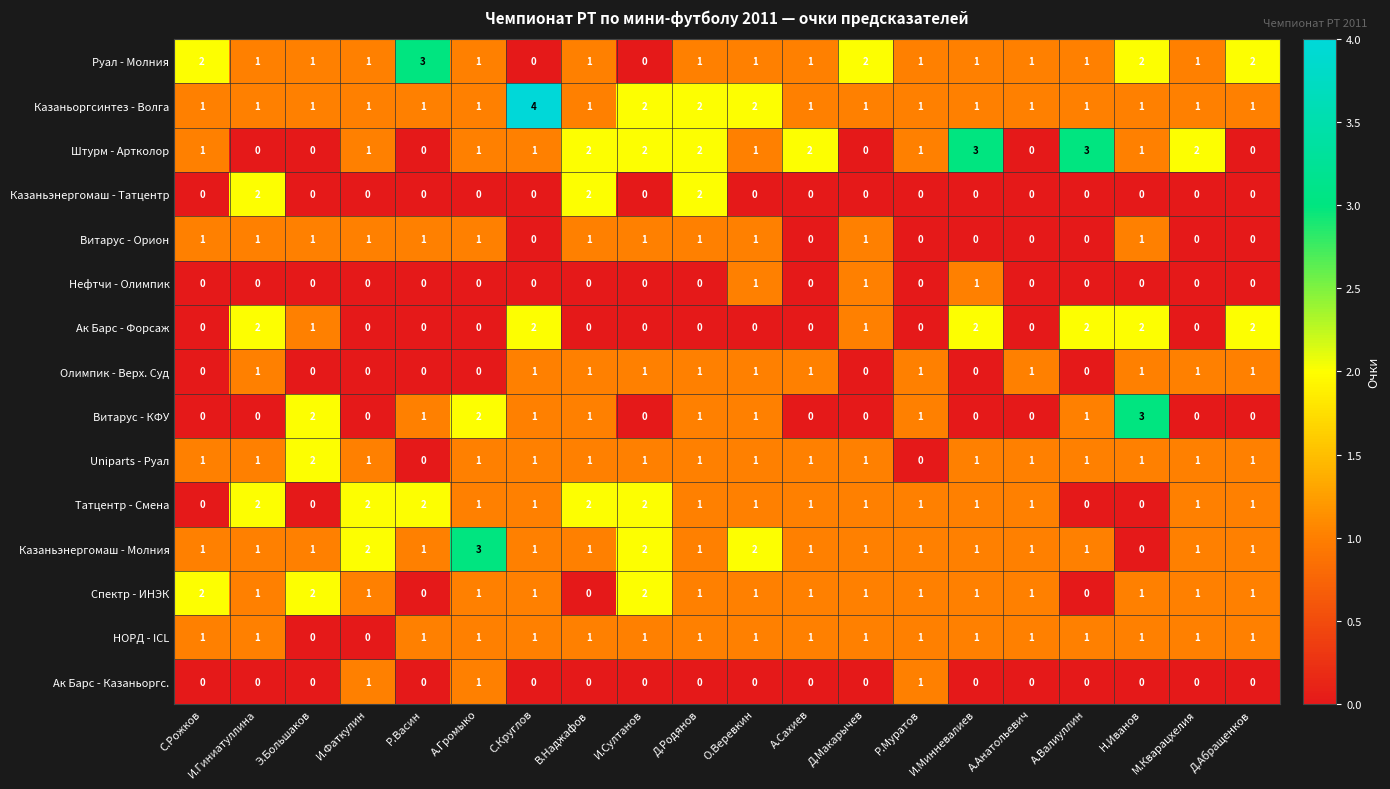

How many data points in Штурм - Артколор are less than 1?

6